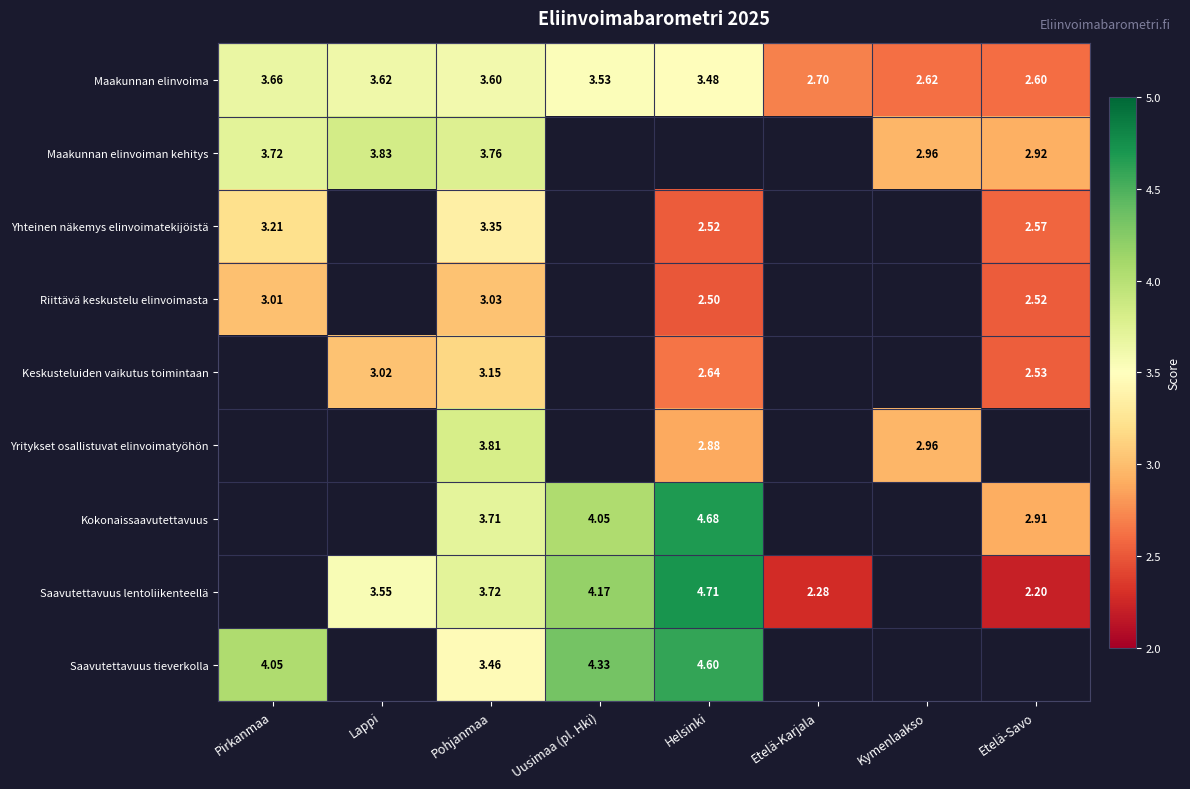

What is the minimum value shown in the chart?

2.2